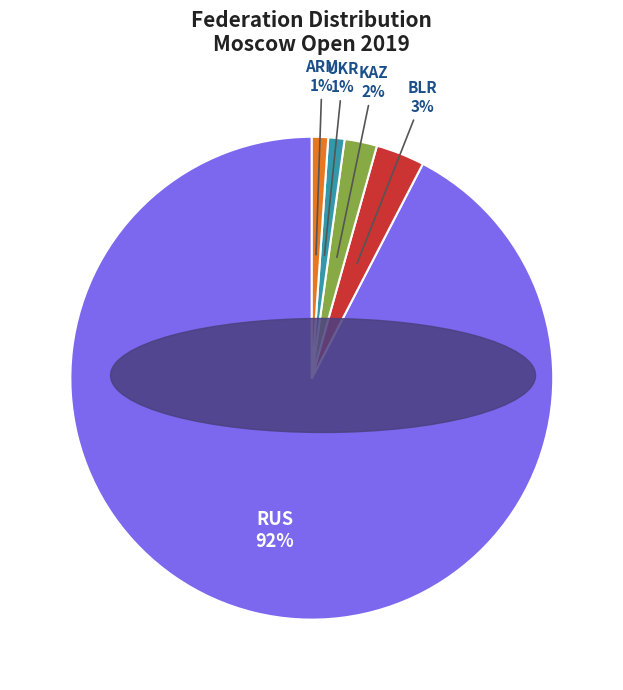

Between KAZ and RUS, which is larger?

RUS